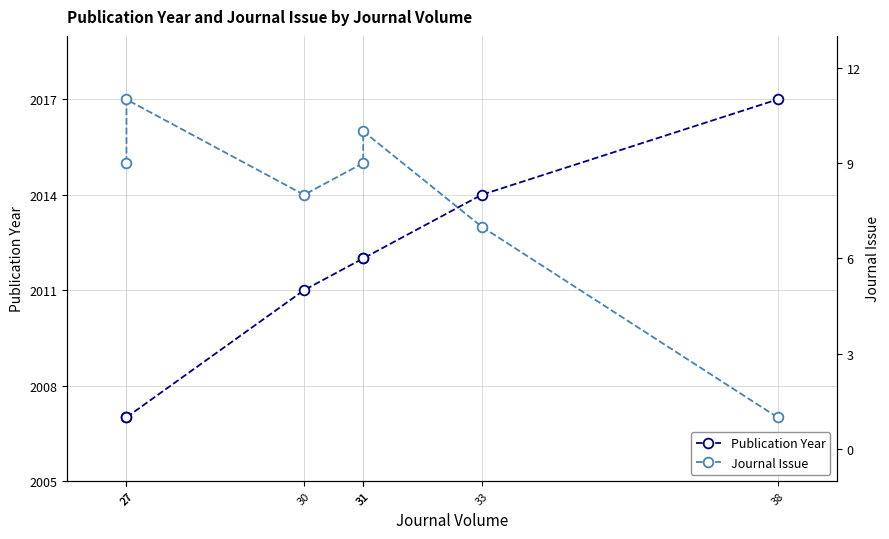

What is the difference between the maximum and minimum values in the Journal Issue series?

10